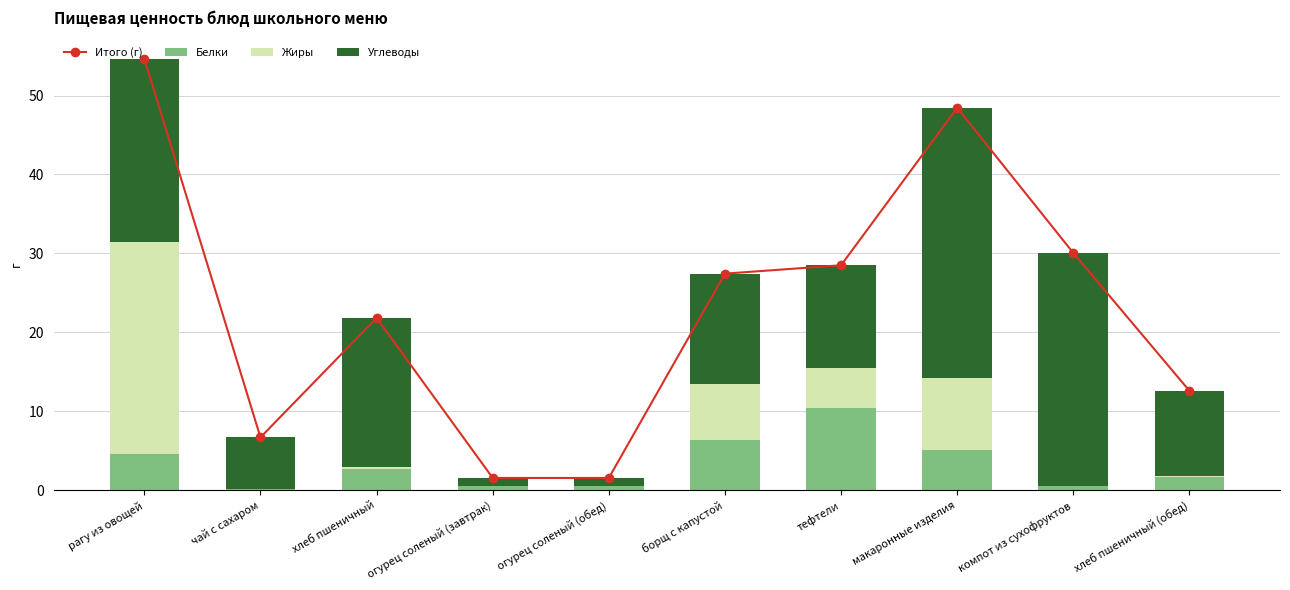

At how many categories does at least one series exceed 7?

7